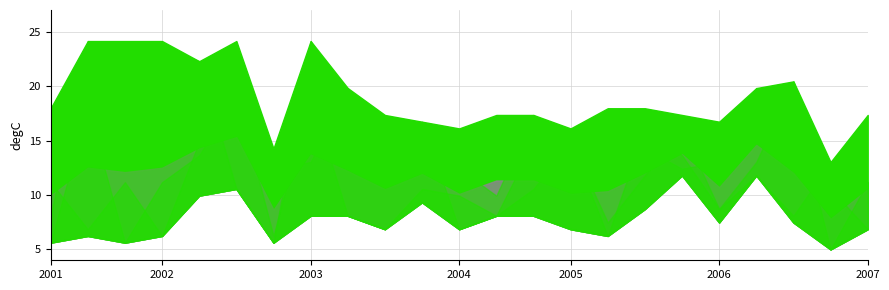

Is it true that 0.966 equals 3.2 at 06:20?

False